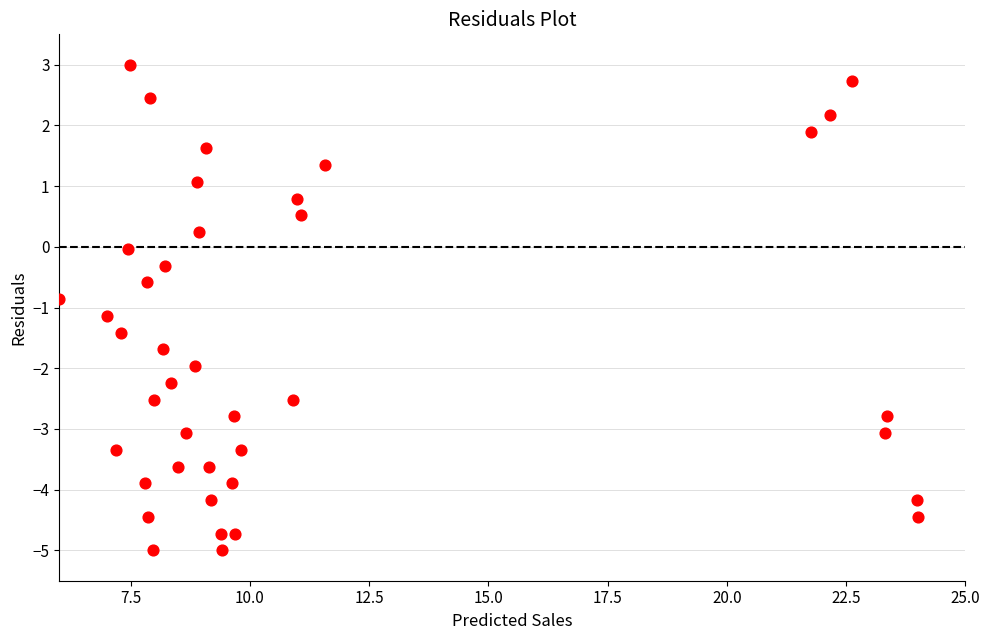

What is the range of Y values (max minus min)?

8.0